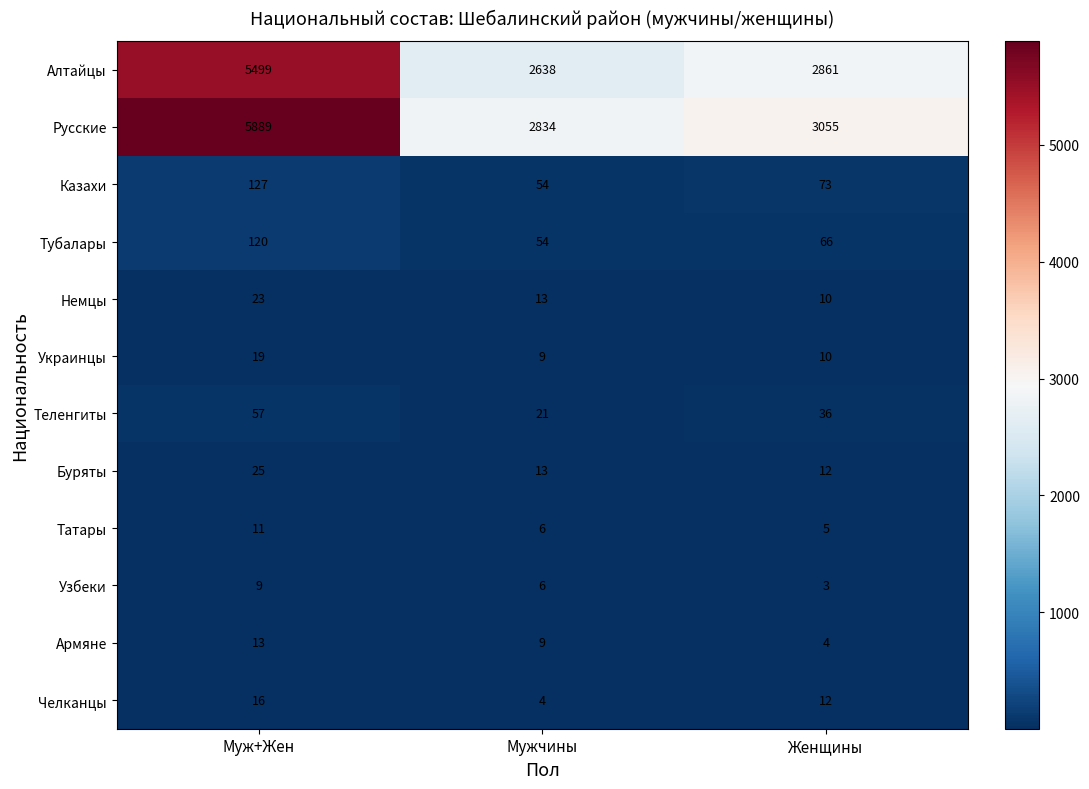

What is the sum of all Татары values?

22